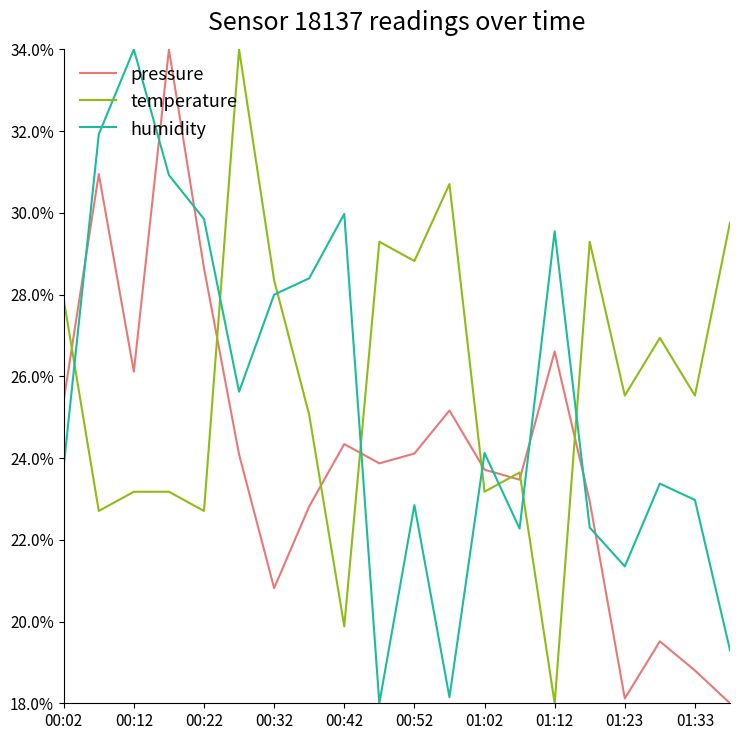

How many categories are shown in the chart?

20